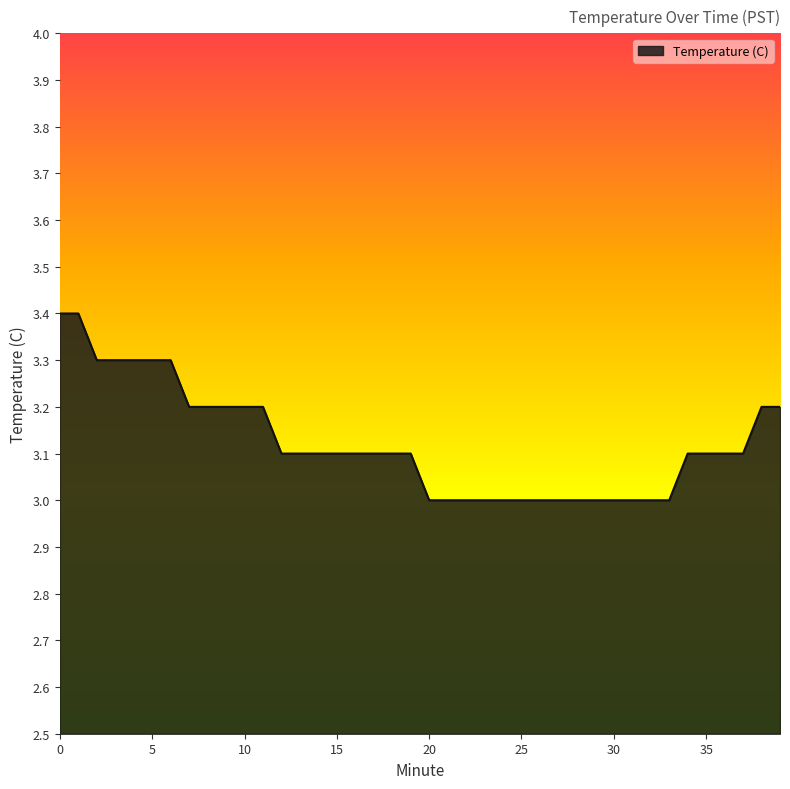

What is the difference between the maximum and minimum values?

0.4